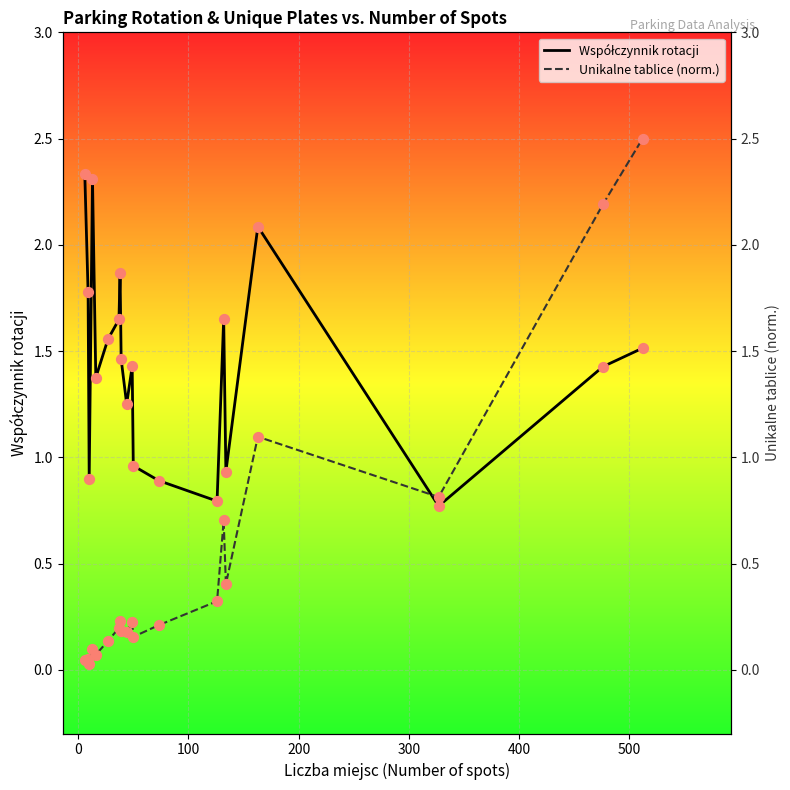

What are all the series names shown in the legend?

Współczynnik rotacji, Unikalne tablice (norm.)